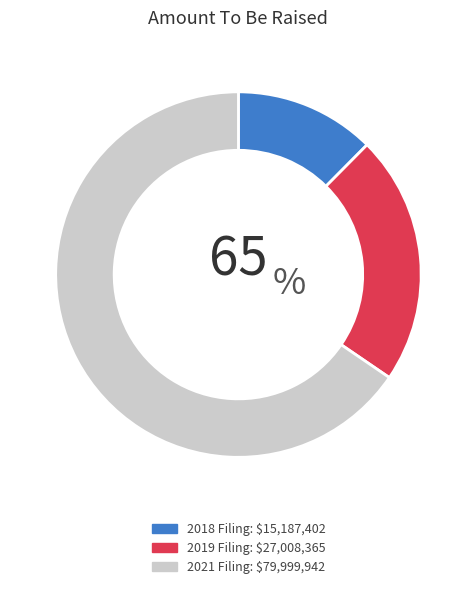

Does any single category account for the majority?

Yes